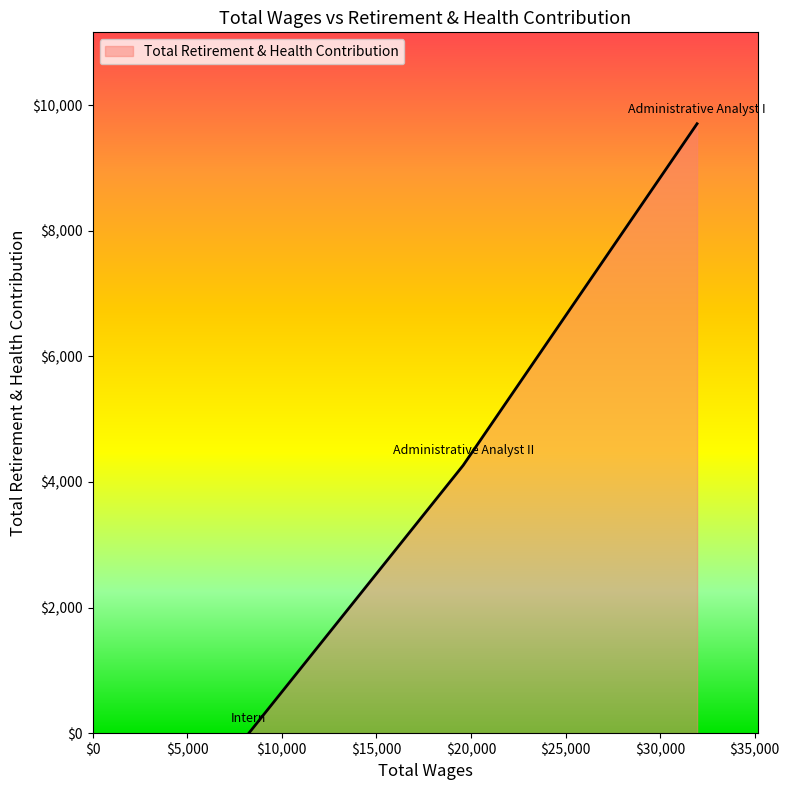

How many distinct data groups are displayed?

1